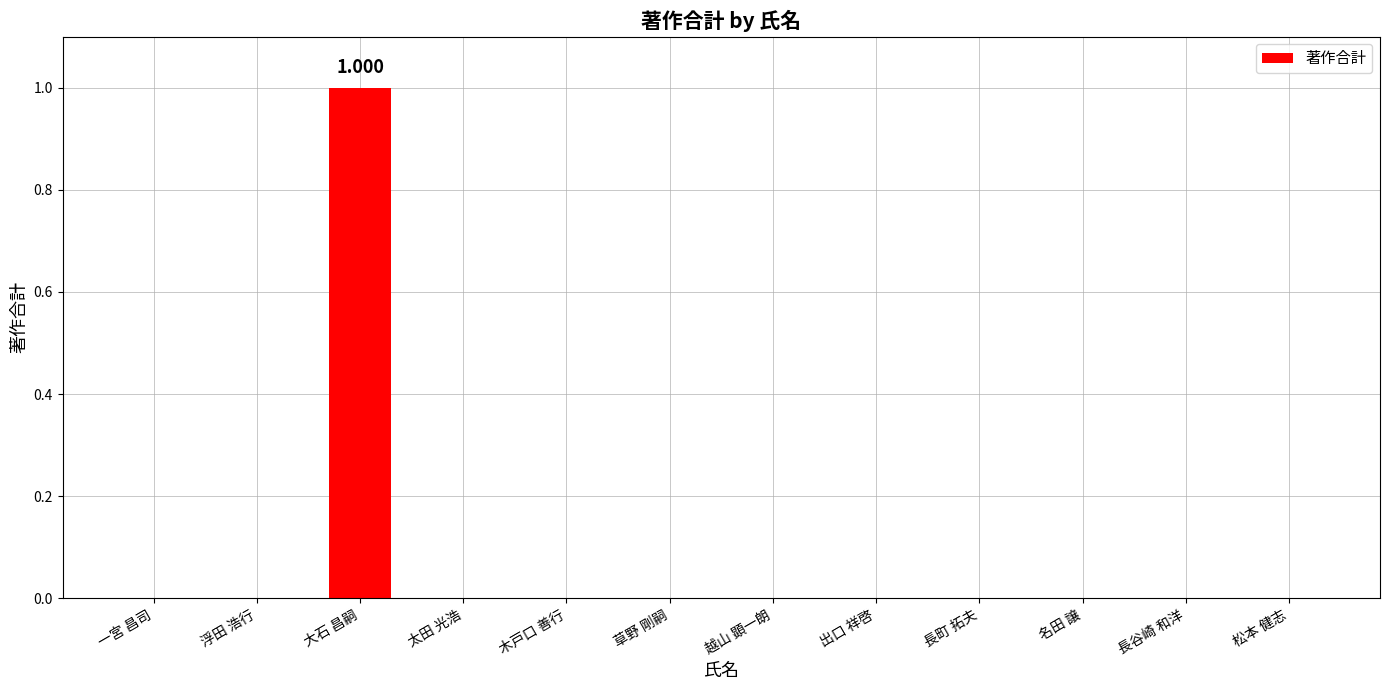

At which category does the chart reach its peak across all series?

大石 昌嗣